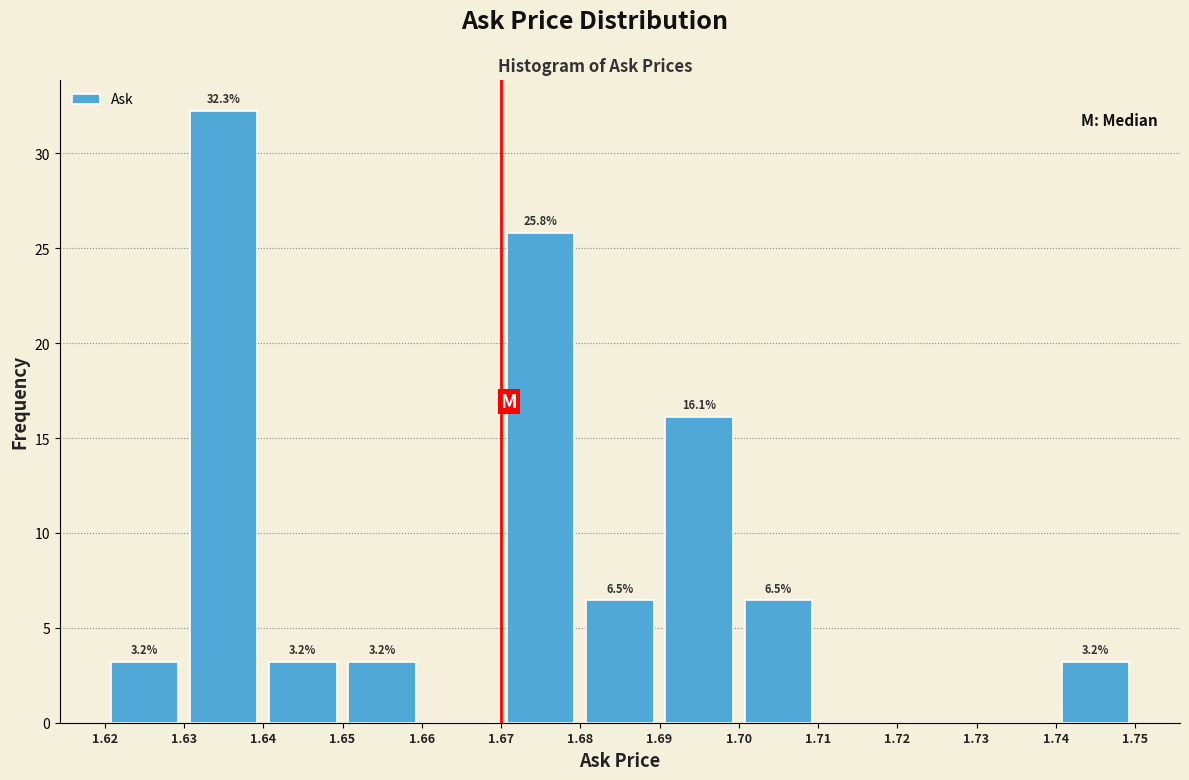

Over which range of the x-axis is the bar tallest?

1.63 to 1.64